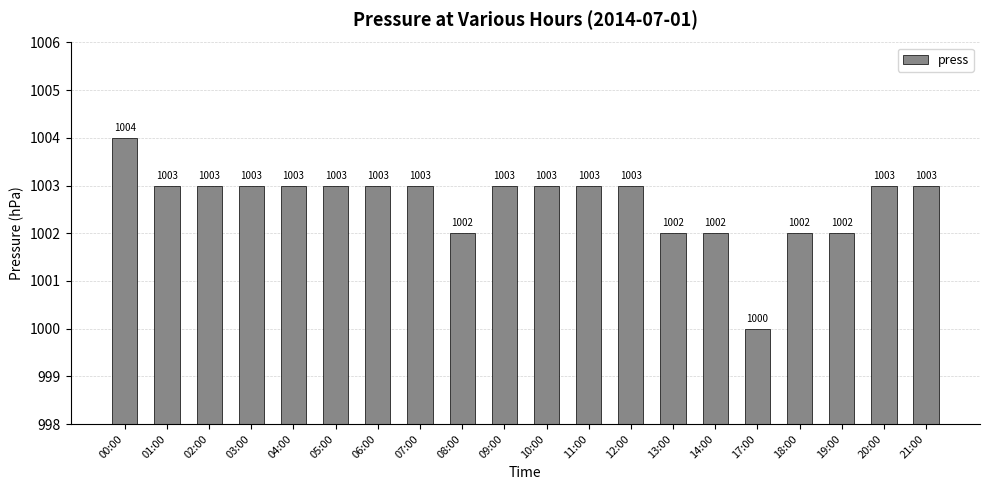

The chart shows a value of 1002 at 19:00. True or false?

True